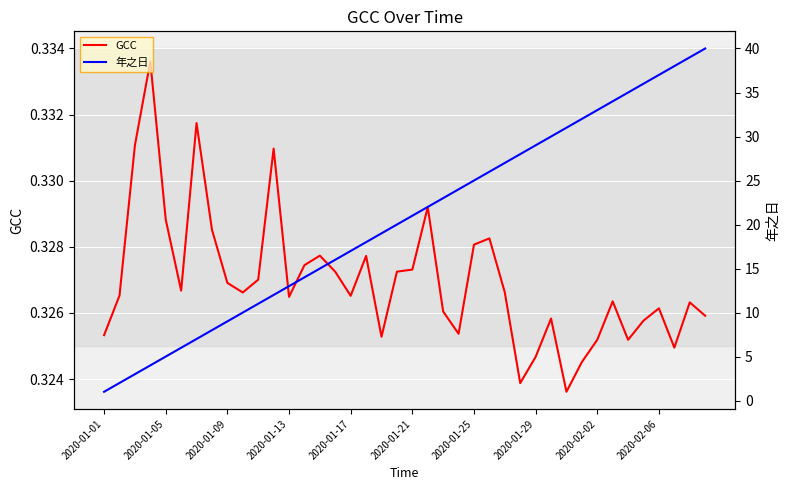

List the series in order of their peak value, lowest first.

GCC, 年之日